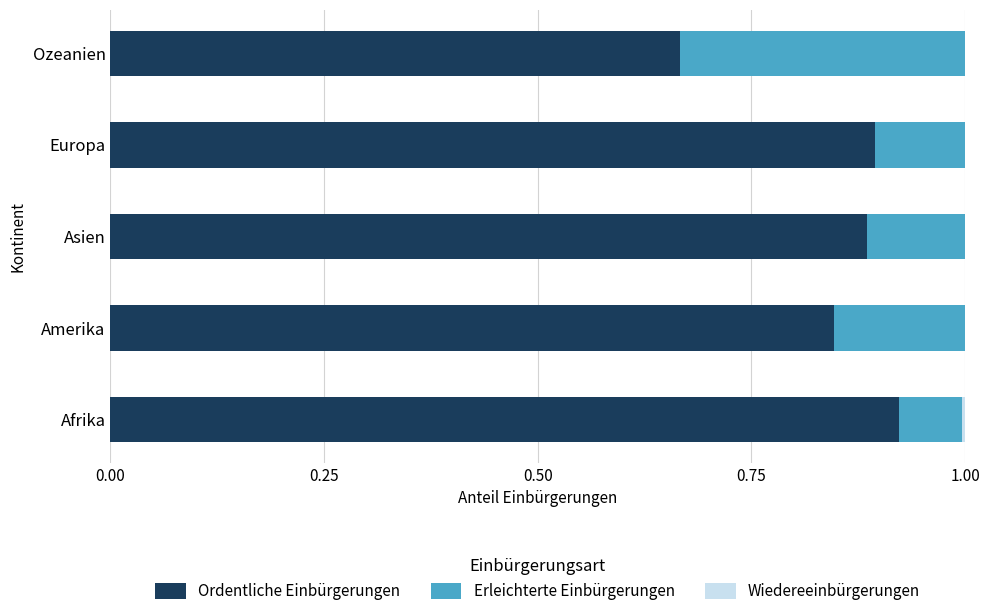

Which category has the highest value in the Ordentliche Einbürgerungen series?

Afrika